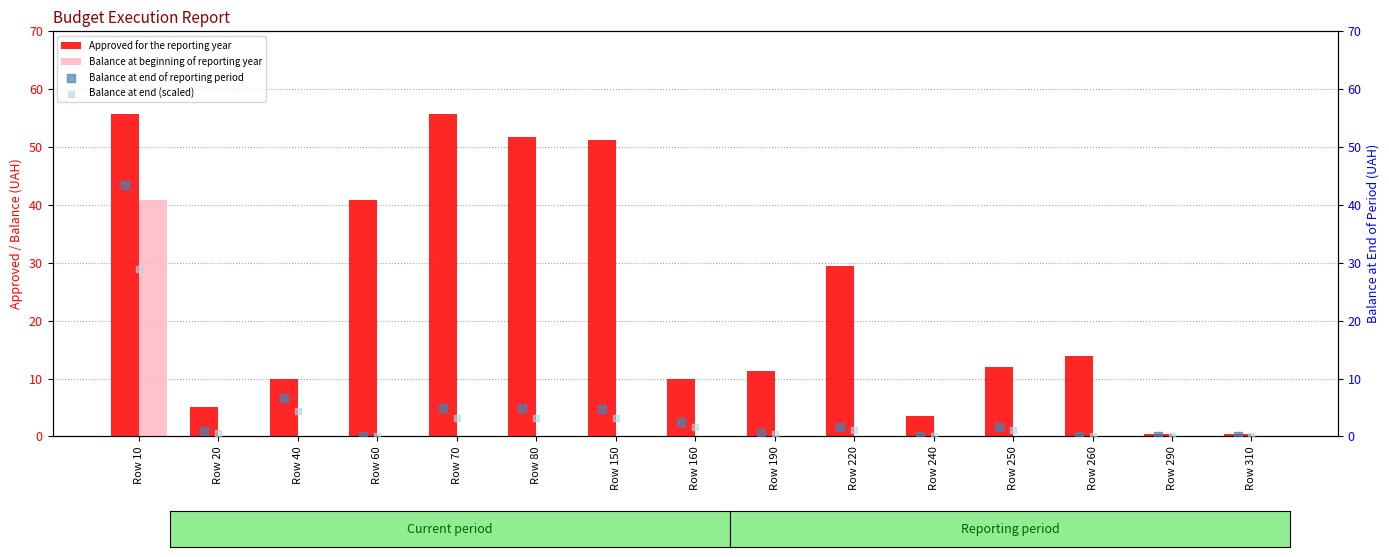

Which series has the largest total across all categories?

Approved for the reporting year